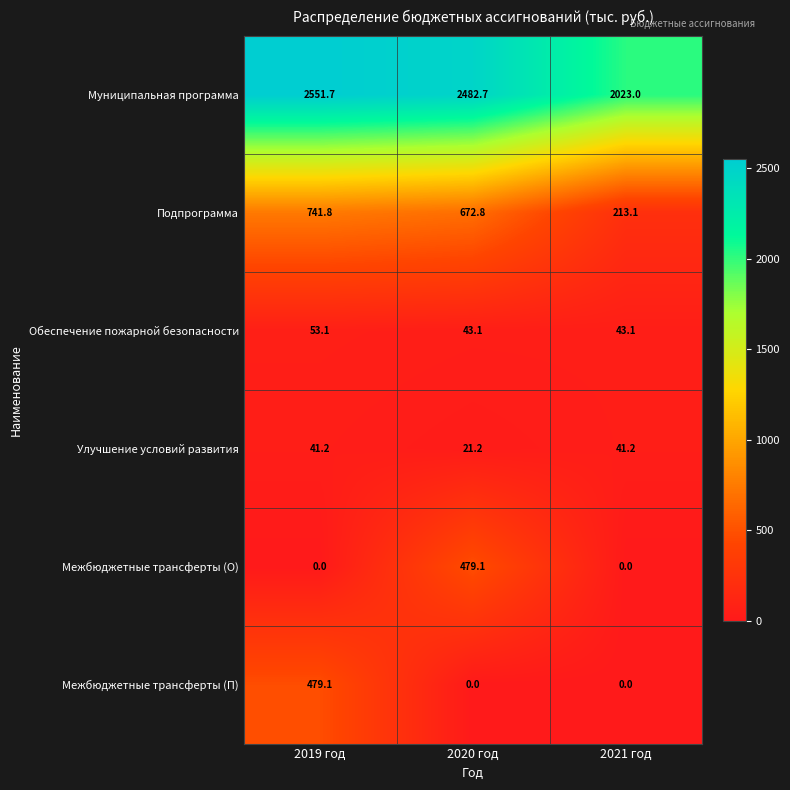

Reading left to right, list all the values displayed in this chart.

Муниципальная программа: 2551.7	2482.7	2023.0
Подпрограмма: 741.8	672.8	213.1
Обеспечение пожарной безопасности: 53.1	43.1	43.1
Улучшение условий развития: 41.2	21.2	41.2
Межбюджетные трансферты (О): 0.0	479.1	0.0
Межбюджетные трансферты (П): 479.1	0.0	0.0